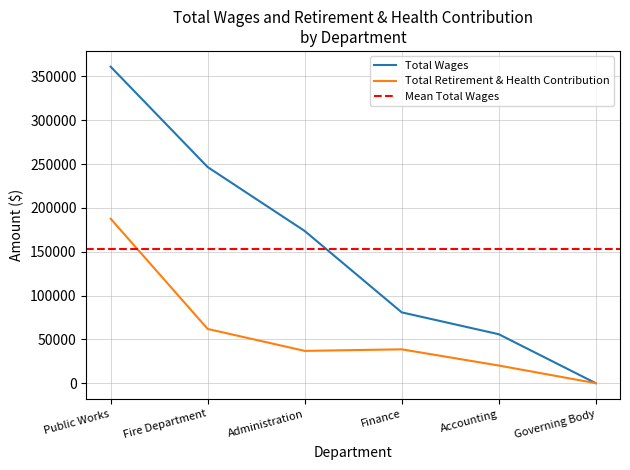

True or false: Total Retirement & Health Contribution has a value of 7922 at Finance.

False